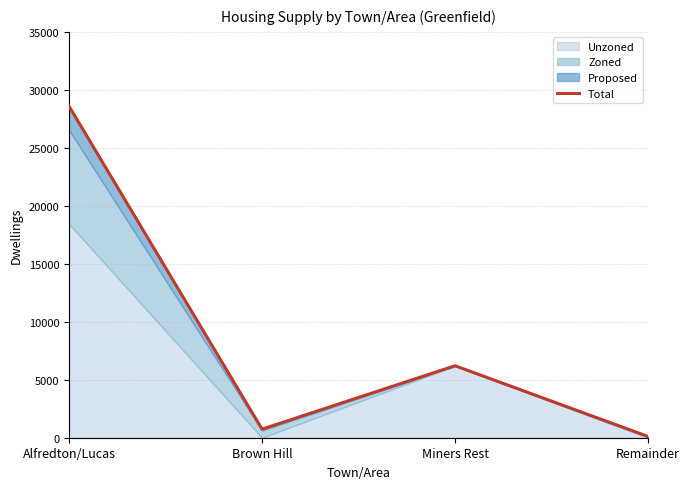

List the labels in order of value, largest first.

Alfredton/Lucas, Miners Rest, Brown Hill, Remainder